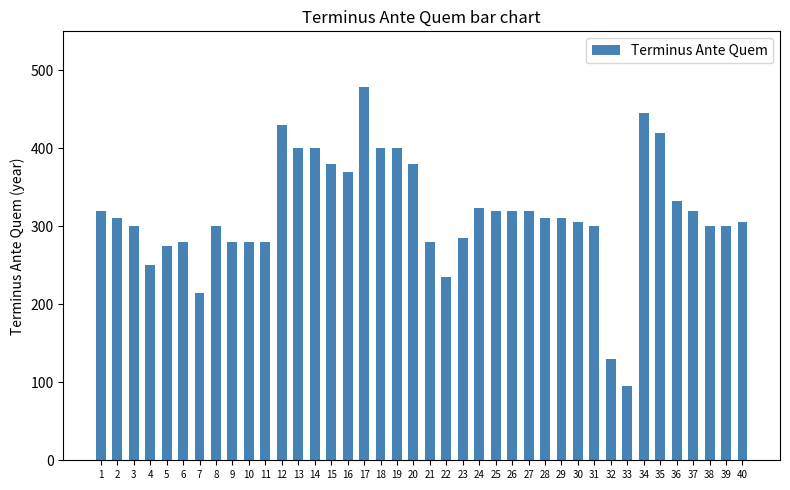

What is the difference between the maximum and minimum values?

383